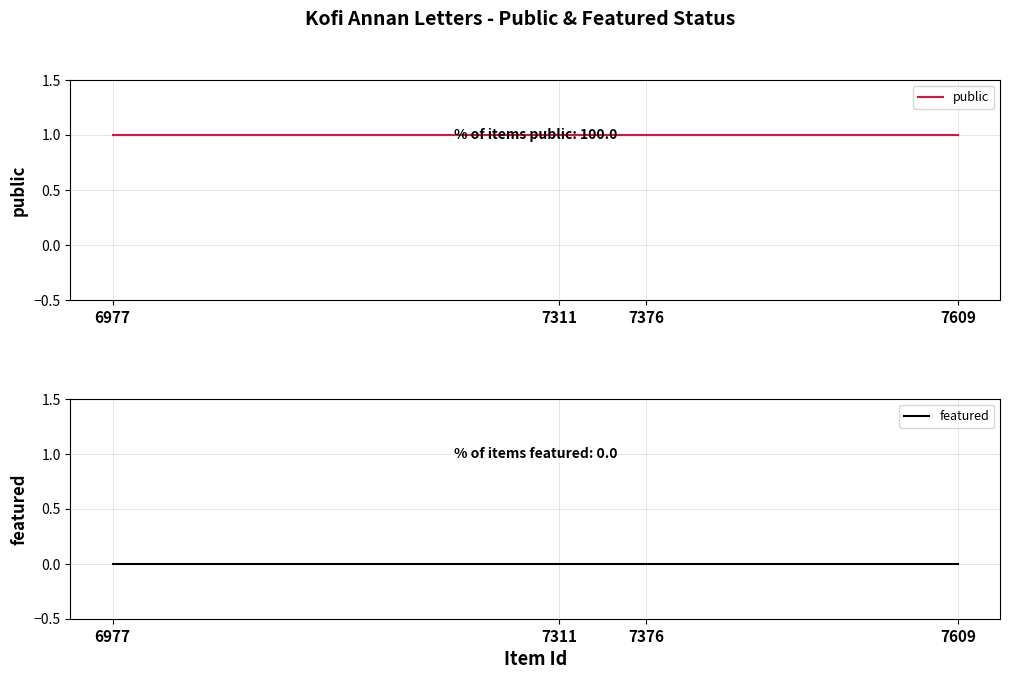

Reading right to left, what are all the values shown in this chart?

public: 6977=1	7311=1	7376=1	7609=1
featured: 6977=0	7311=0	7376=0	7609=0